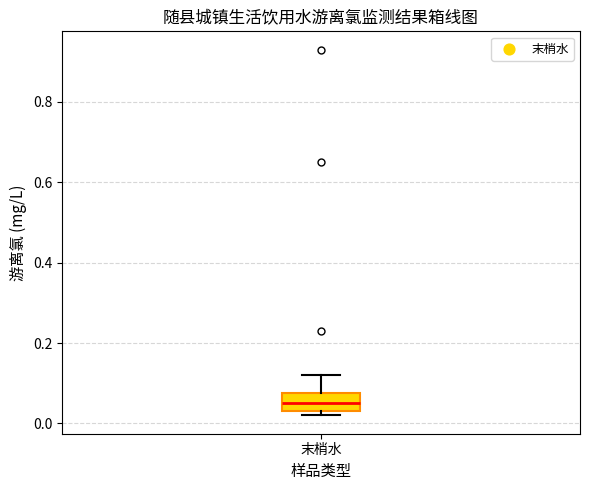

Read this box plot against the y-axis: the position of the median line, the range covered by the box, and the ends of both whiskers. The values are not printed on the chart, so give them approximately, as read against the axis.

median 0.06, box 0.04 to 0.08, whiskers 0.02 to 0.12